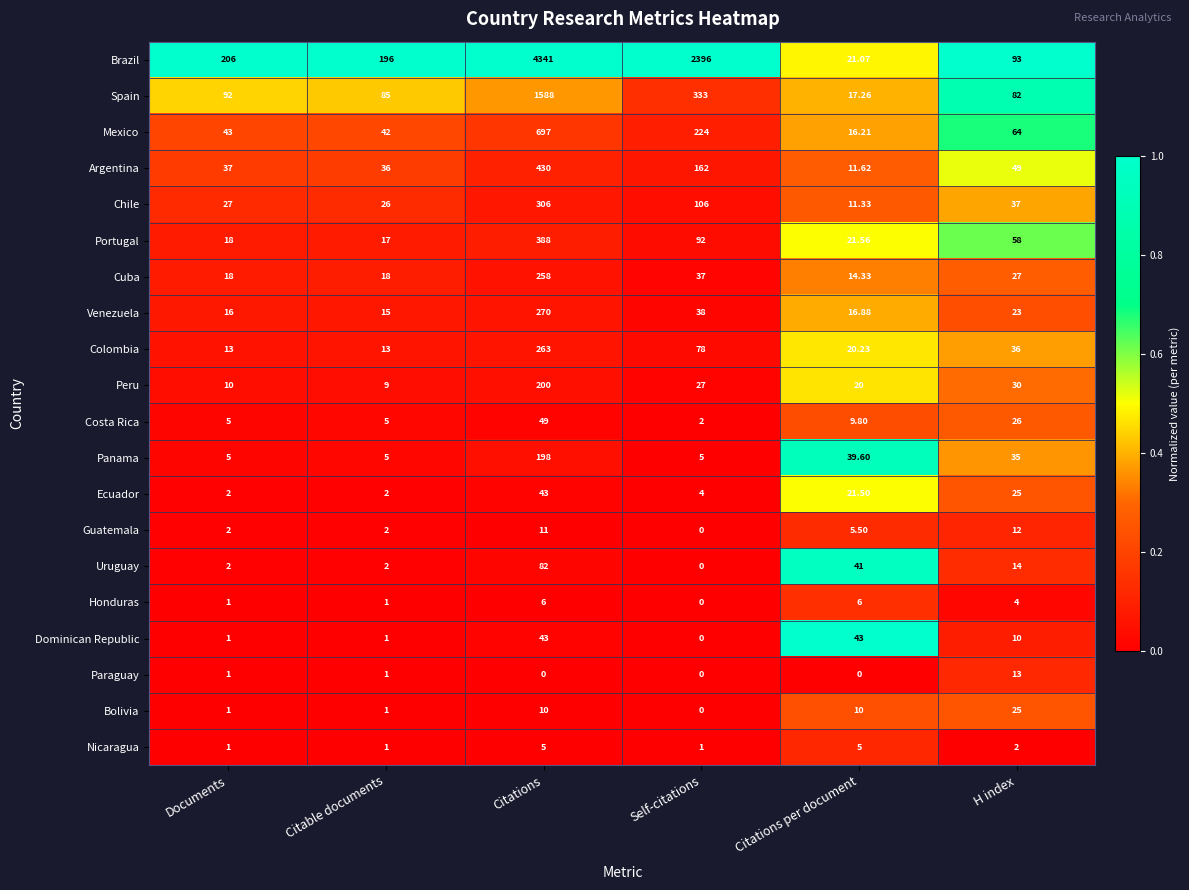

At which label does Guatemala reach its minimum?

Self-citations